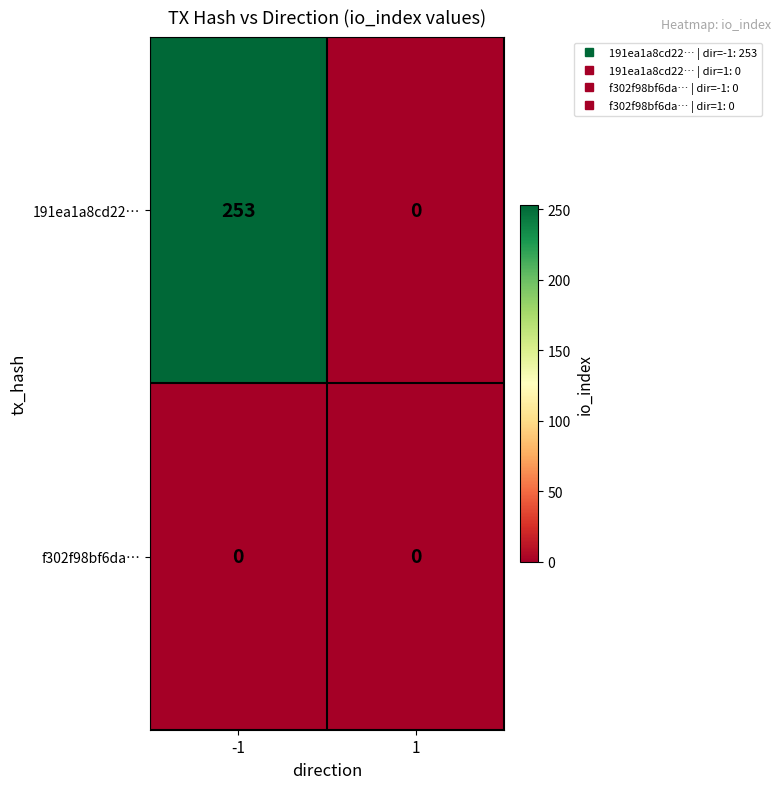

List the series in order of their peak value, highest first.

191ea1a8cd22…, f302f98bf6da…